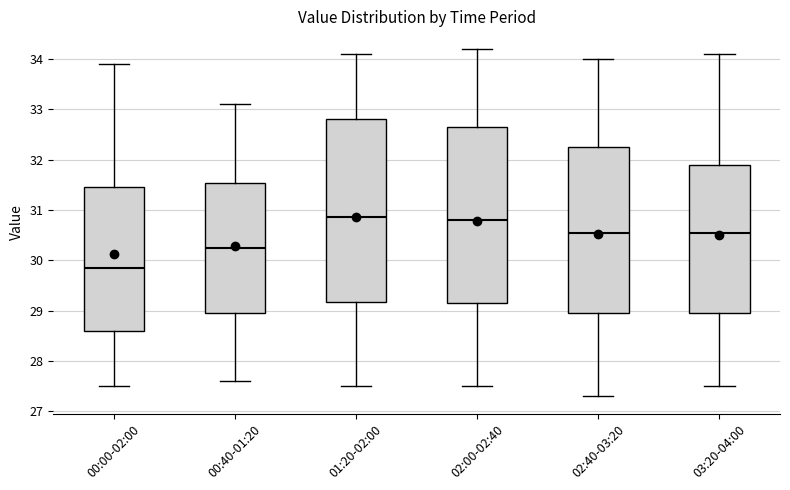

Which box has the lowest median line?

00:00-02:00